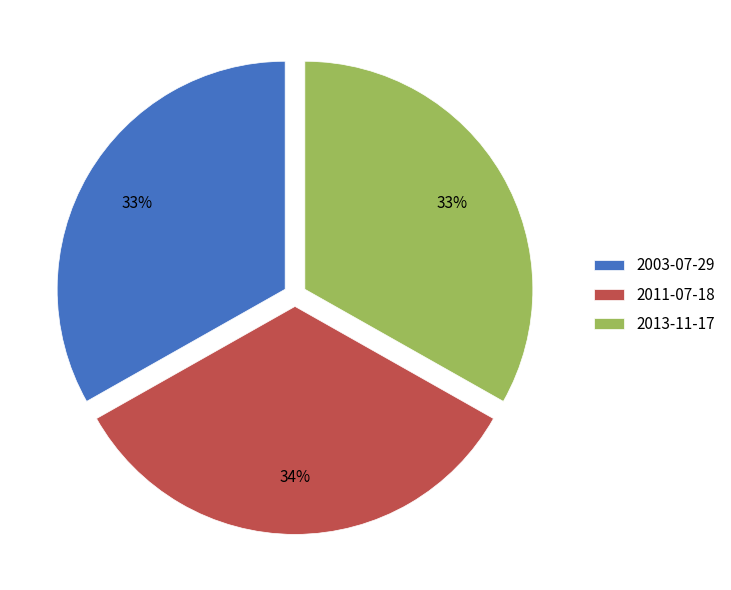

Is the sum of 2011-07-18 and 2013-11-17 greater than half?

Yes